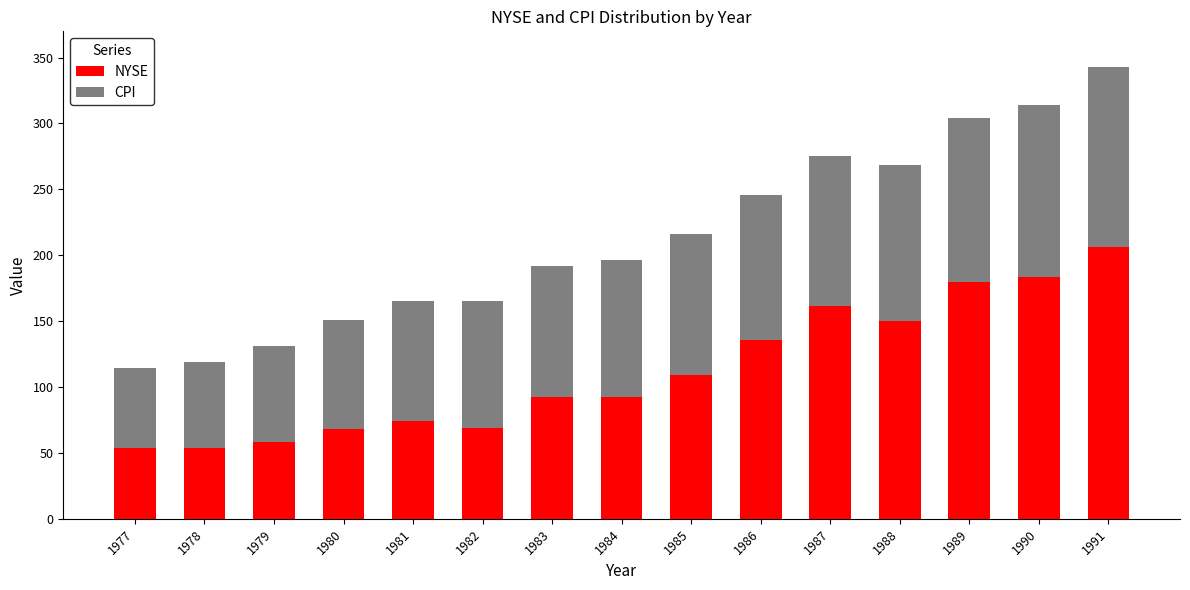

Are the bars grouped side by side (vs. stacked)?

No